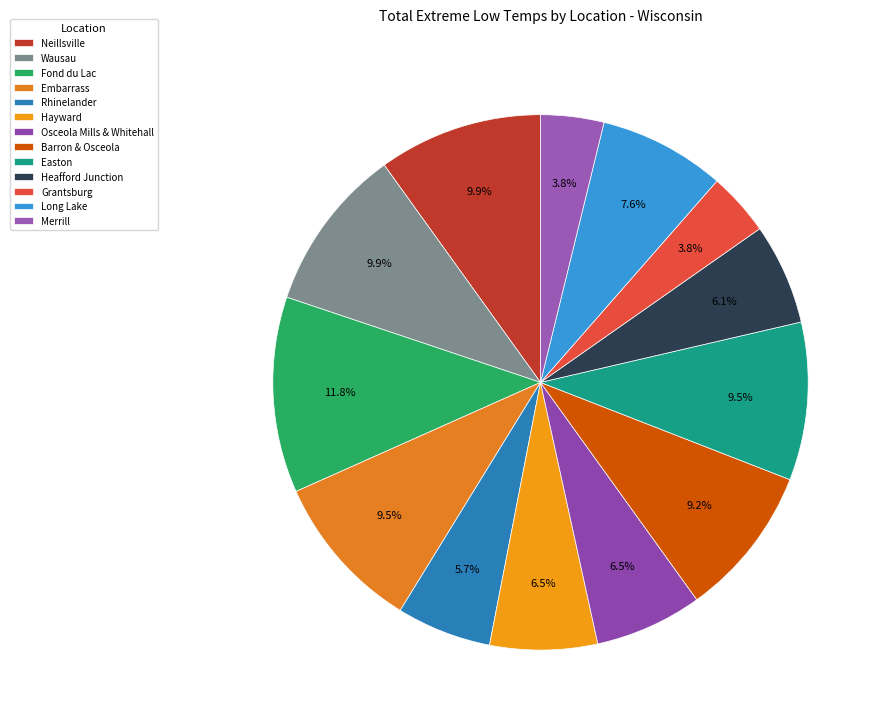

How many slices are in this pie chart?

13